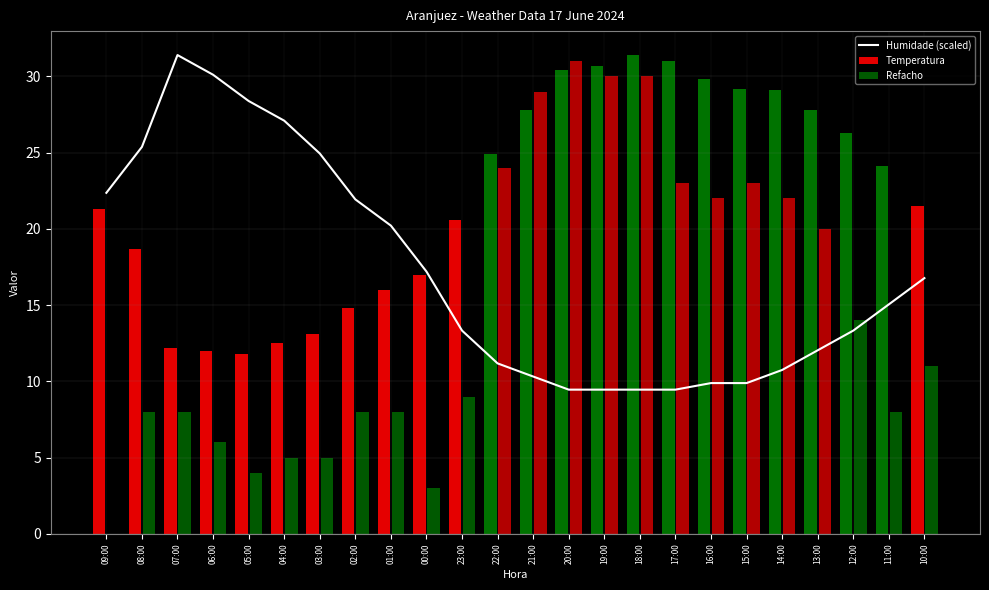

At which label is the value closest to 20?

01:00